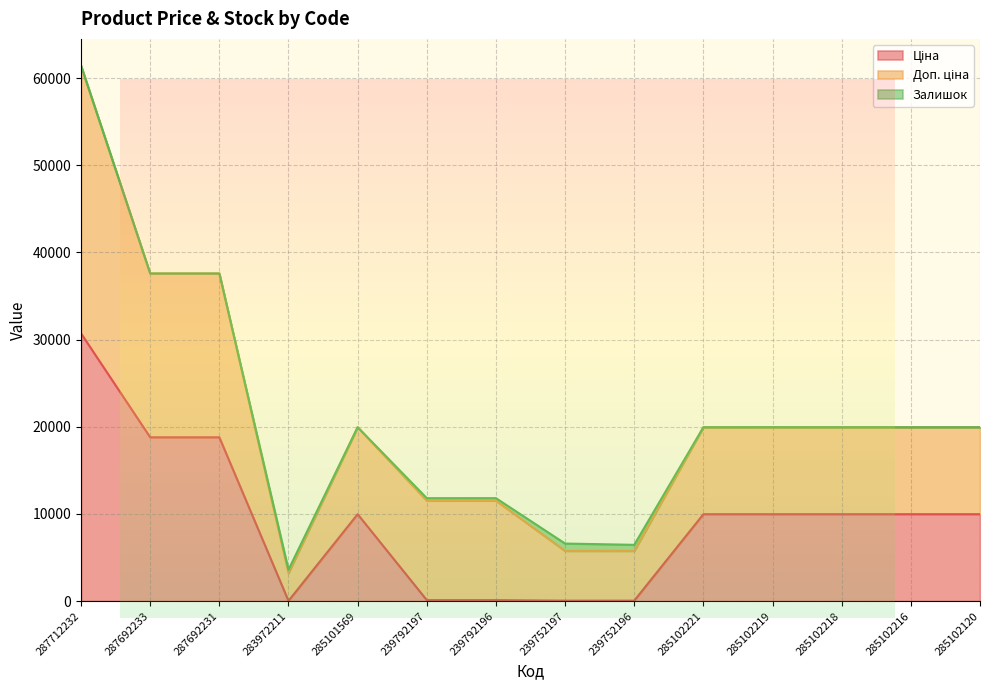

What is the label of the 6th point from the right?

239752196